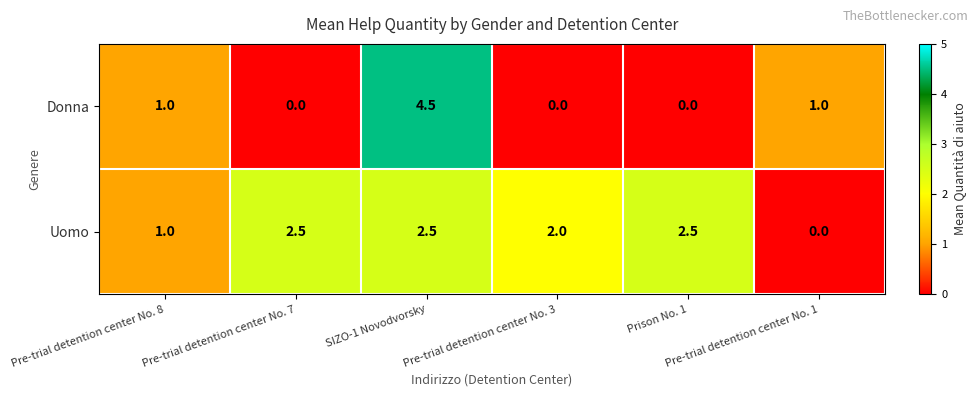

Which series has the largest total across all categories?

Uomo